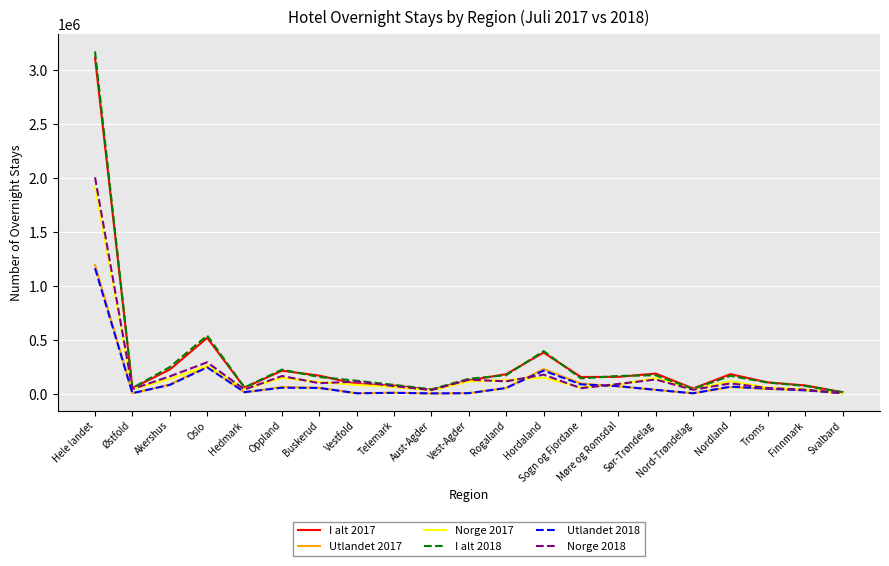

True or false: Utlandet 2018 has a value of 1167020 at Hele landet.

True